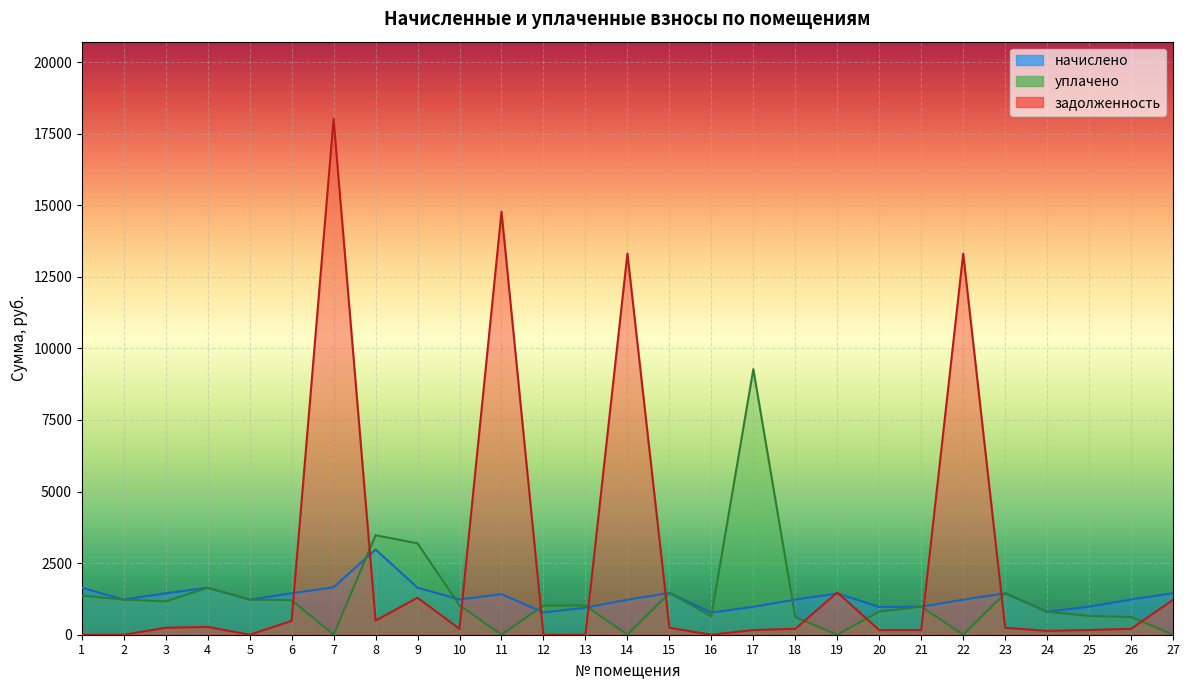

How many times do задолженность and уплачено cross each other?

11